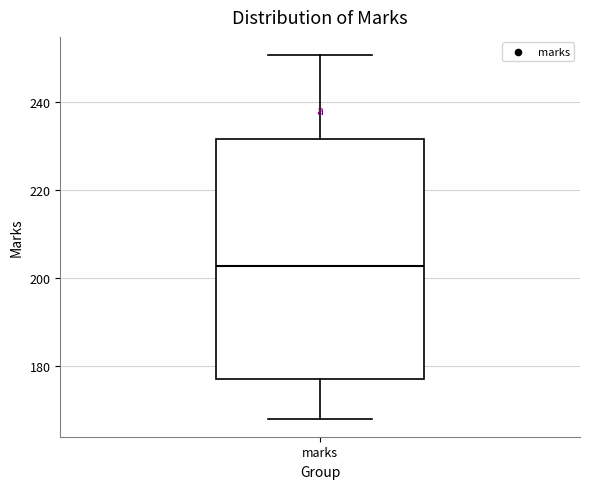

Read this box plot against the y-axis: the position of the median line, the range covered by the box, and the ends of both whiskers. The values are not printed on the chart, so give them approximately, as read against the axis.

median 202, box 178 to 232, whiskers 168 to 250